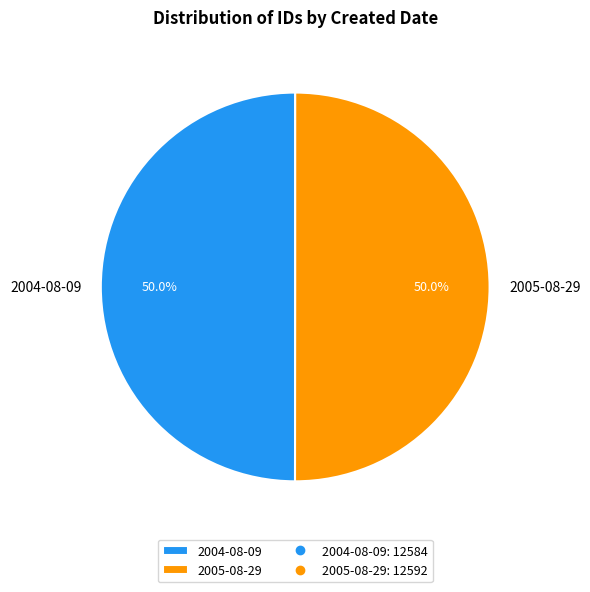

What is the ratio of the value at 2004-08-09 to the value at 2005-08-29?

1.0